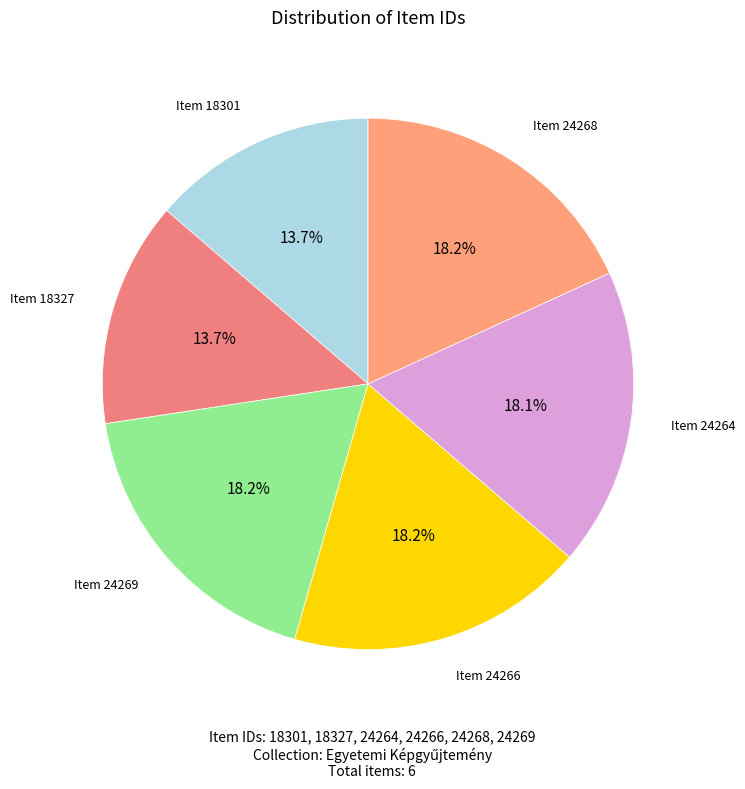

To the nearest percent, what is the average slice percentage?

17%